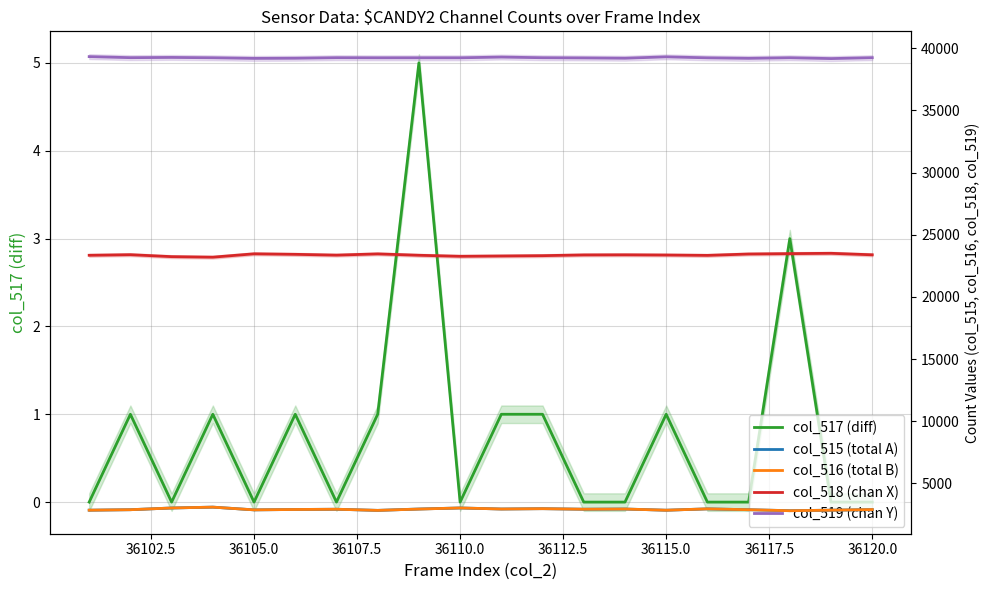

Which series has the largest range (max minus min)?

col_518 (chan X)